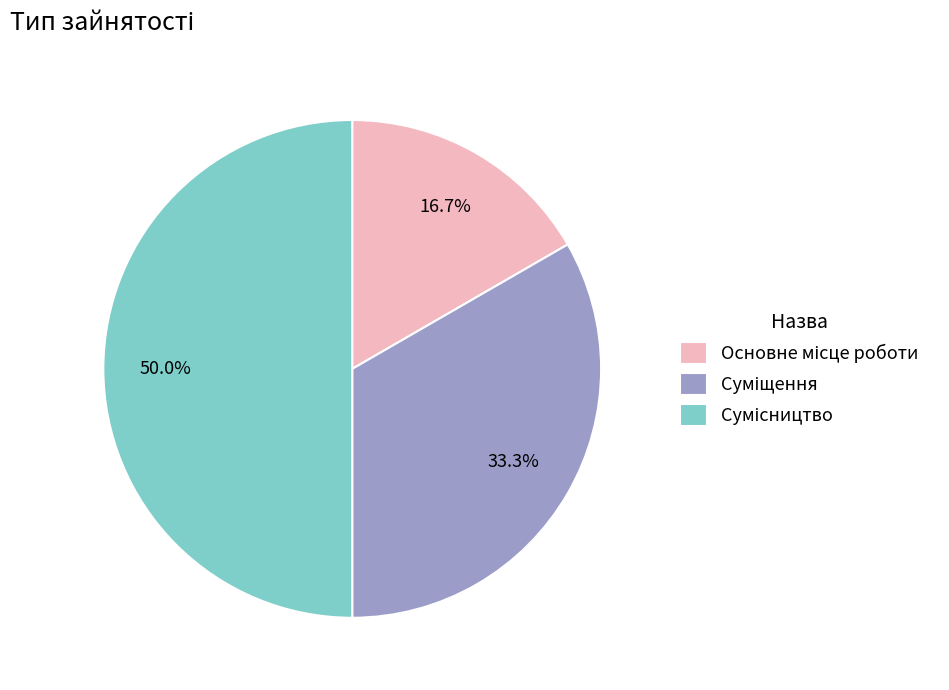

How many segments does this pie chart have?

3